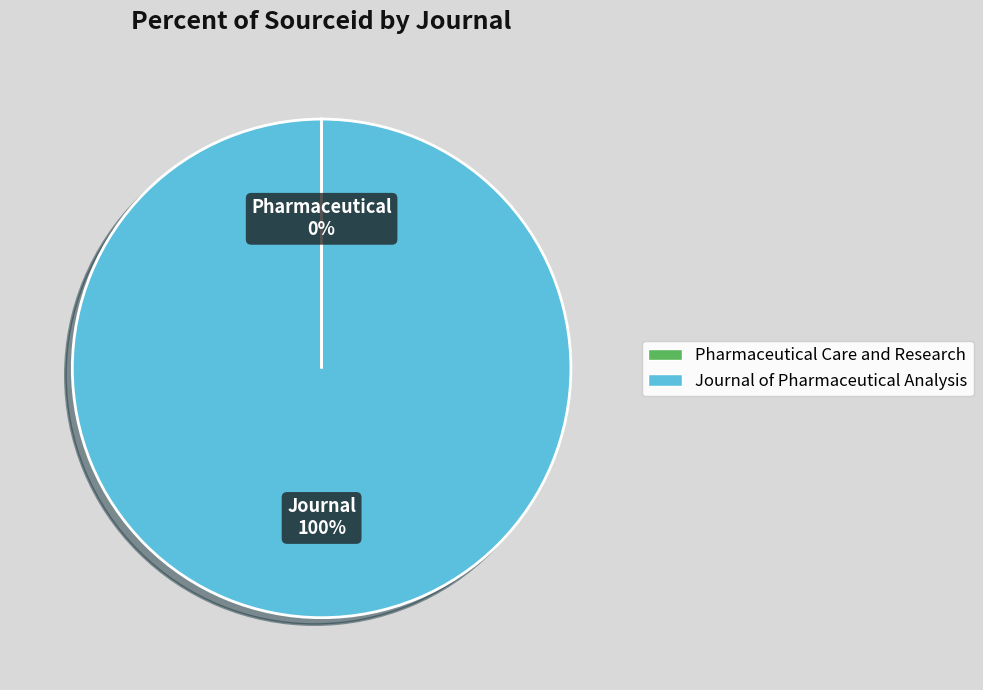

What percentage is the Journal of Pharmaceutical Analysis slice, to the nearest percent?

100%